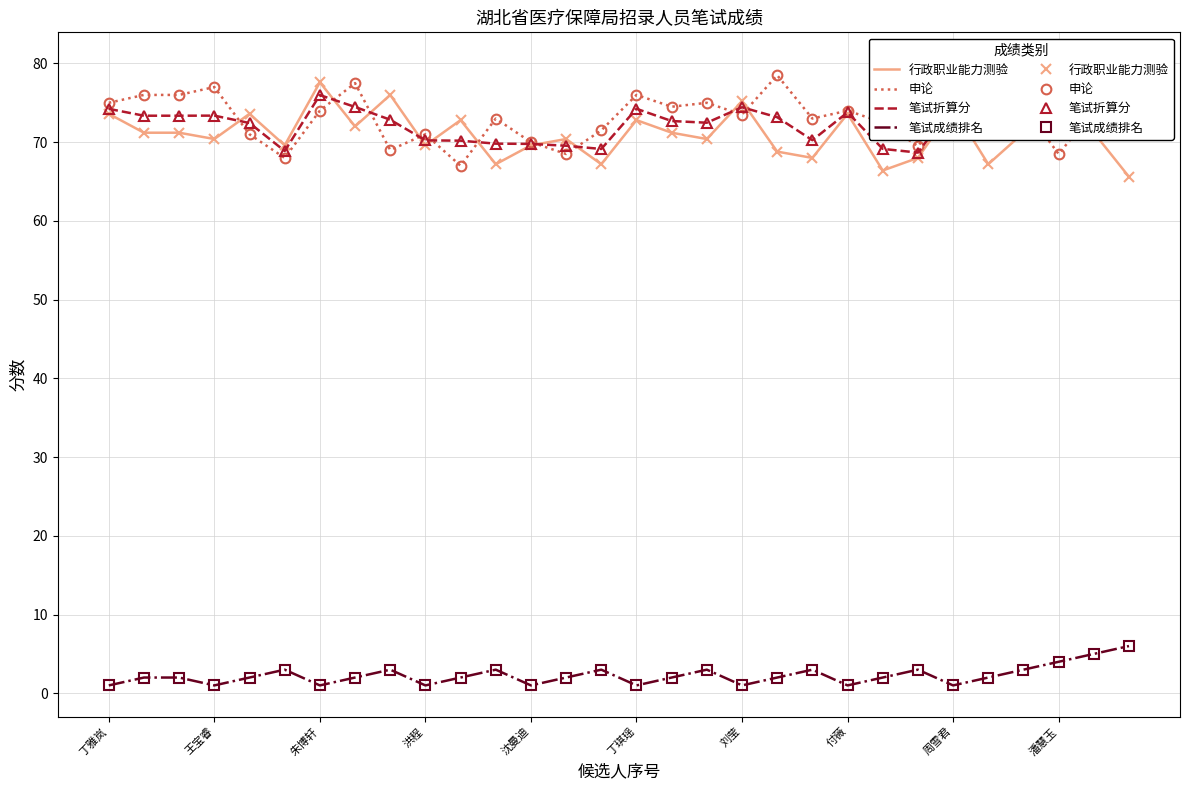

Reading left to right, extract all data points from this chart.

行政职业能力测验: 73.6	71.2	71.2	70.4	73.6	69.6	77.6	72.0	76.0	69.6	72.8	67.2	69.6	70.4	67.2	72.8	71.2	70.4	75.2	68.8	68.0	73.6	66.4	68.0	74.4	67.2	71.2	76.0	71.2	65.6
申论: 75.0	76.0	76.0	77.0	71.0	68.0	74.0	77.5	69.0	71.0	67.0	73.0	70.0	68.5	71.5	76.0	74.5	75.0	73.5	78.5	73.0	74.0	72.5	69.5	75.0	79.5	74.5	68.5	74.0	80.0
笔试折算分: 74.2	73.4	73.4	73.4	72.4	68.9	76.0	74.5	72.8	70.2	70.2	69.8	69.8	69.5	69.1	74.2	72.7	72.5	74.4	73.2	70.2	73.8	69.1	68.7	74.7	72.7	72.7	72.6	72.5	72.1
笔试成绩排名: 1.0	2.0	2.0	1.0	2.0	3.0	1.0	2.0	3.0	1.0	2.0	3.0	1.0	2.0	3.0	1.0	2.0	3.0	1.0	2.0	3.0	1.0	2.0	3.0	1.0	2.0	3.0	4.0	5.0	6.0